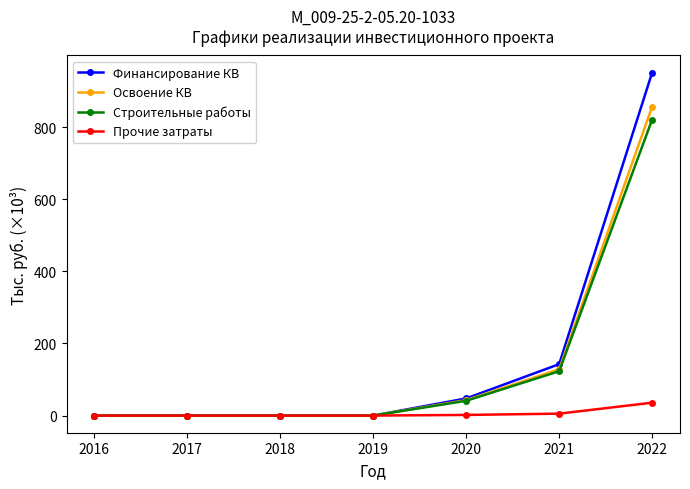

What are all the series names shown in the legend?

Финансирование КВ, Освоение КВ, Строительные работы, Прочие затраты